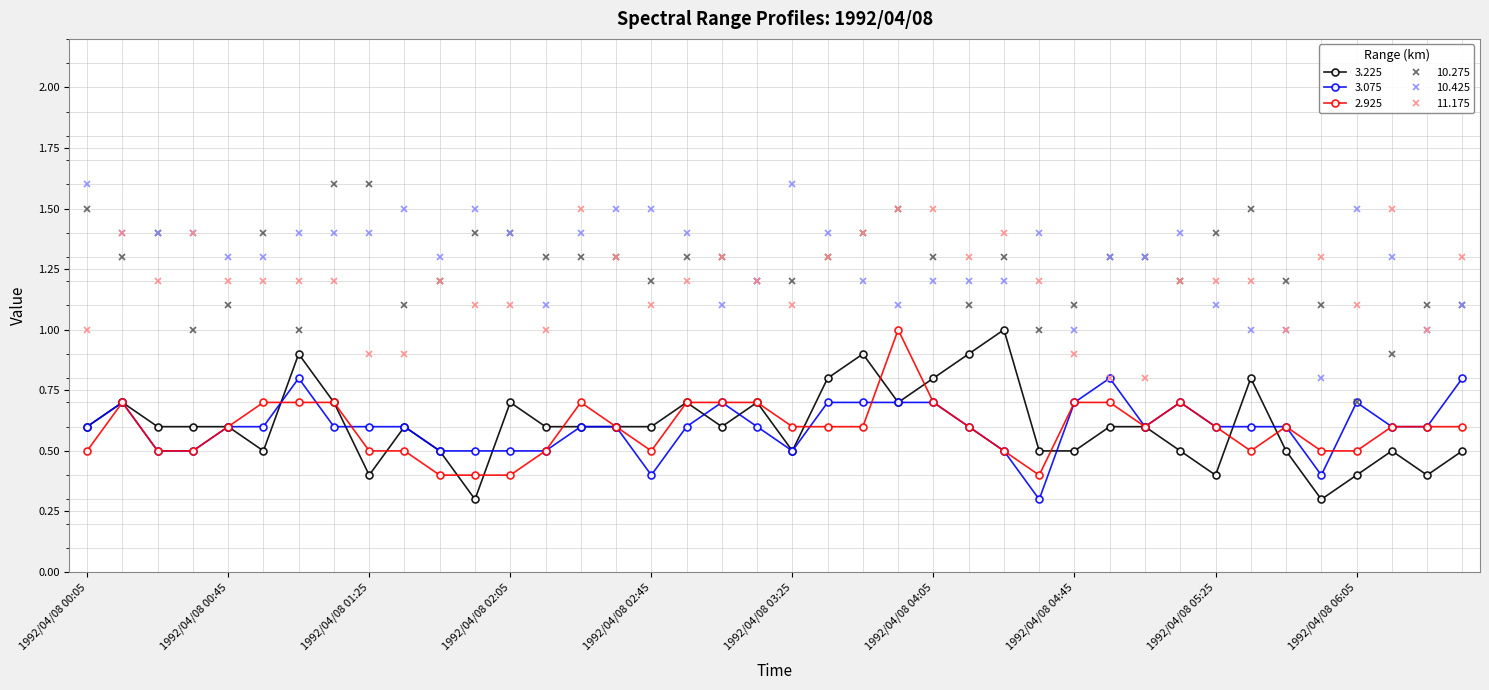

Which series has the largest range (max minus min)?

10.275